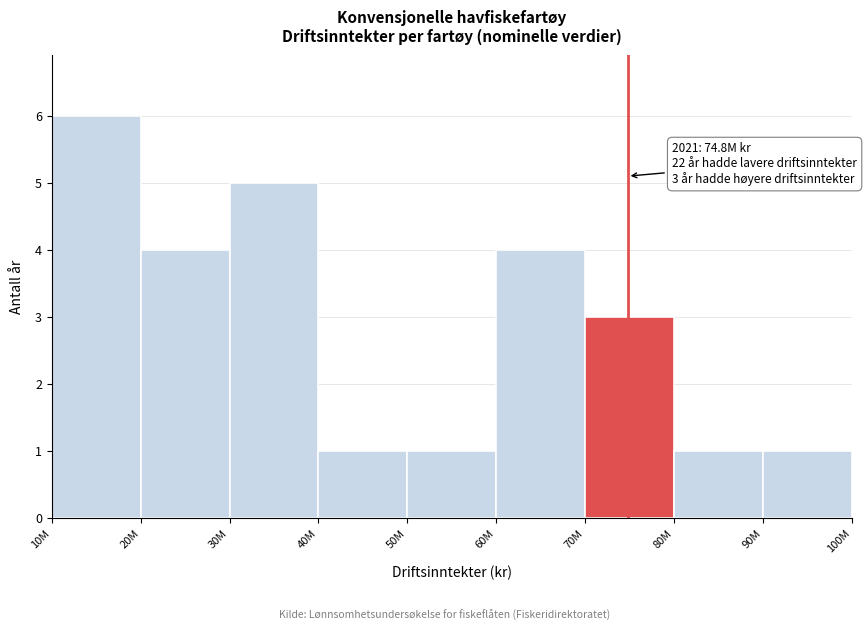

Reading left to right, what are all the values shown in this chart?

10M=6	20M=4	30M=5	40M=1	50M=1	60M=4	70M=3	80M=1	90M=1